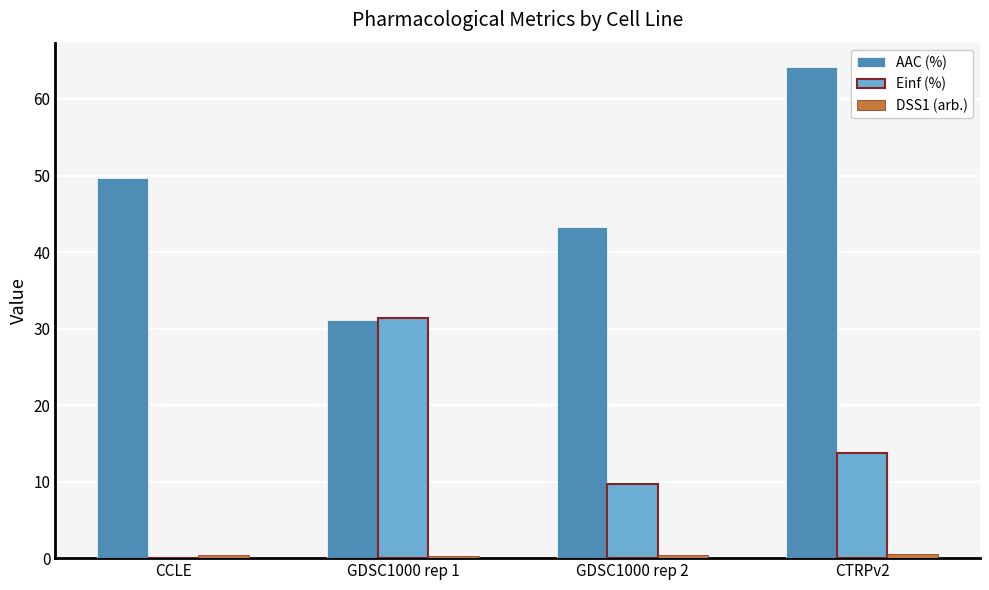

Are the bars horizontal?

No